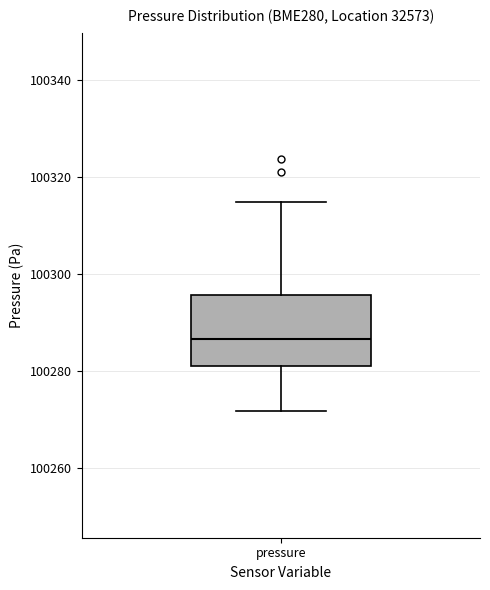

Read this box plot against the y-axis: the position of the median line, the range covered by the box, and the ends of both whiskers. The values are not printed on the chart, so give them approximately, as read against the axis.

median 100286, box 100282 to 100296, whiskers 100272 to 100314